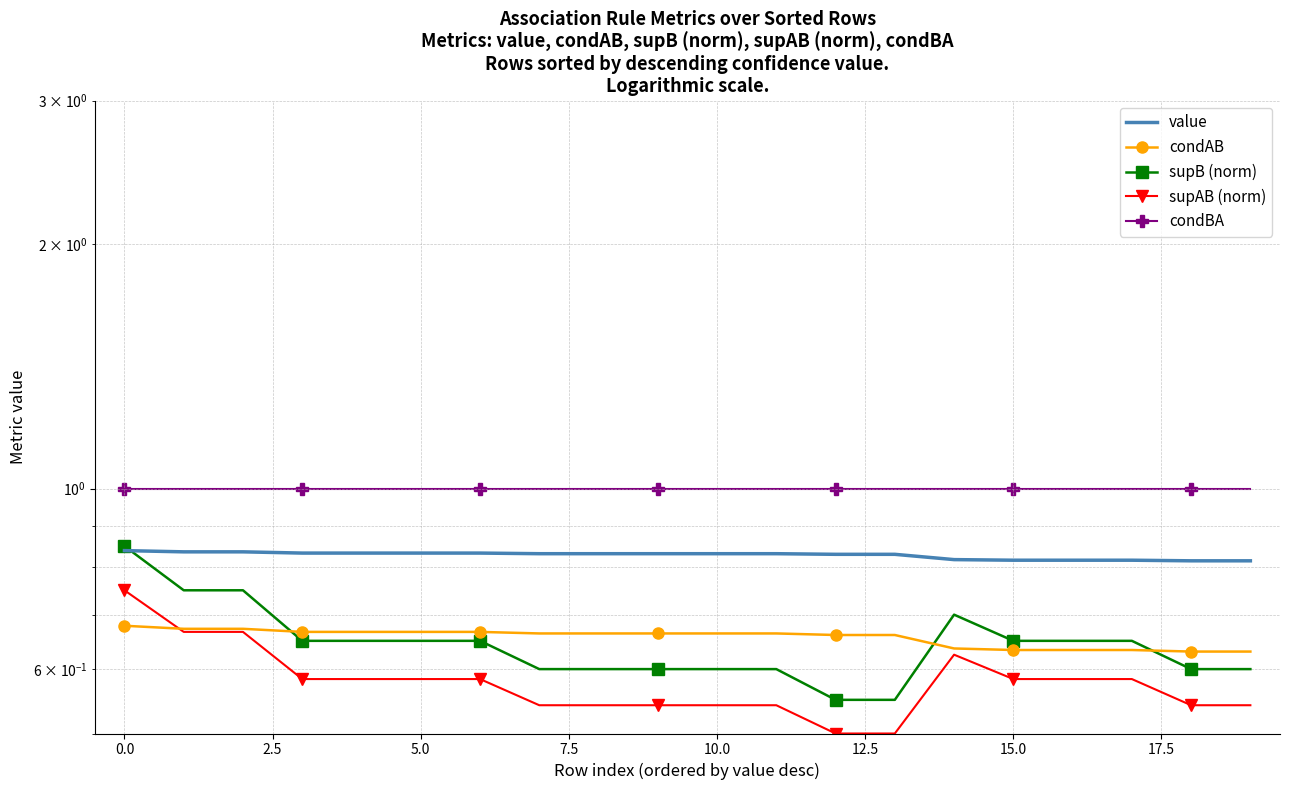

At which label is supAB (norm) closest to 0?

12